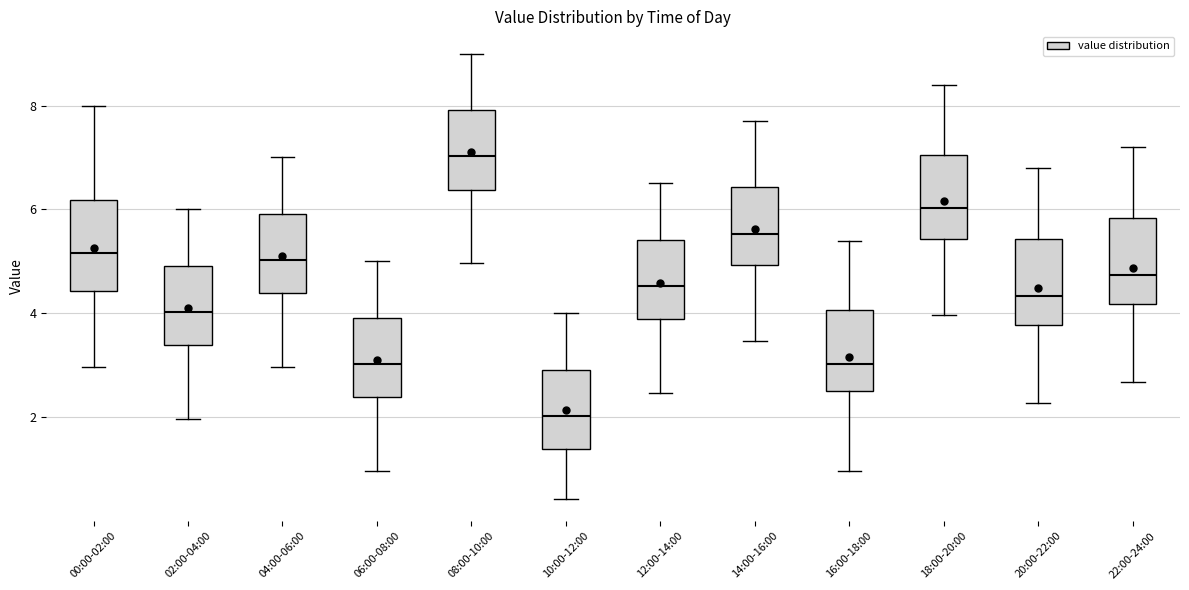

Which box's median line is the lowest?

10:00-12:00